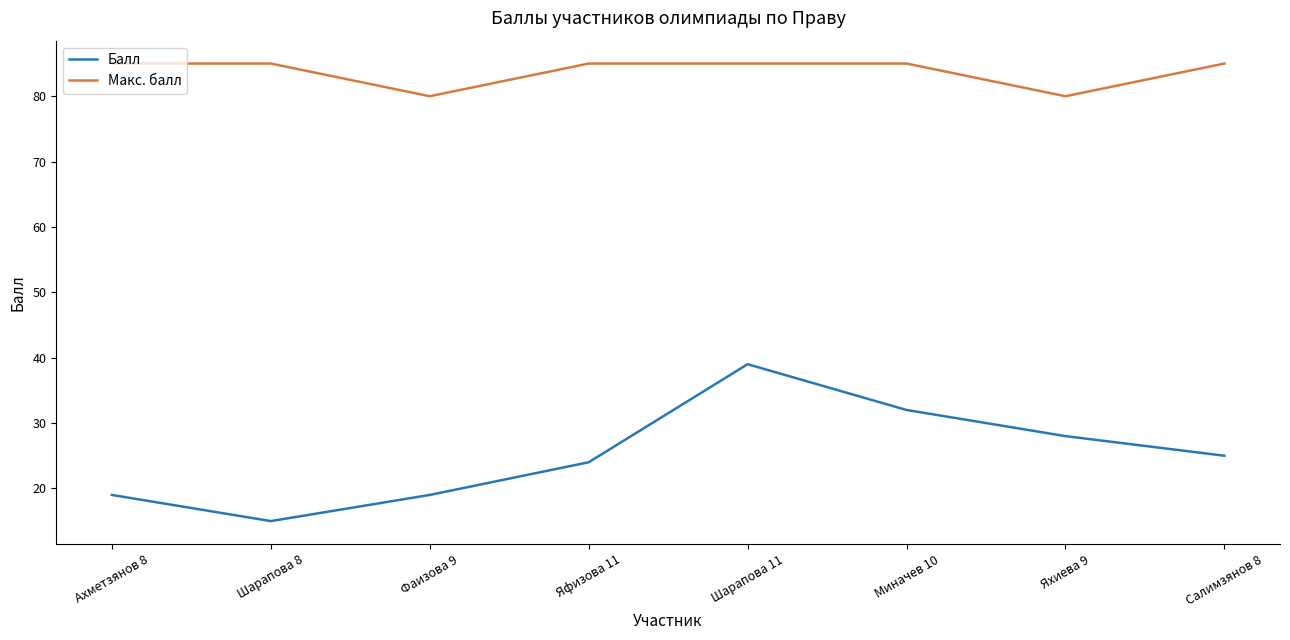

What is the minimum value shown in the chart?

15